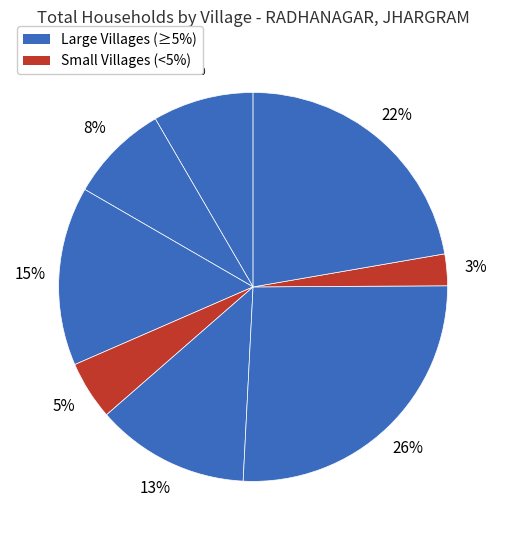

How many slices are in this pie chart?

8